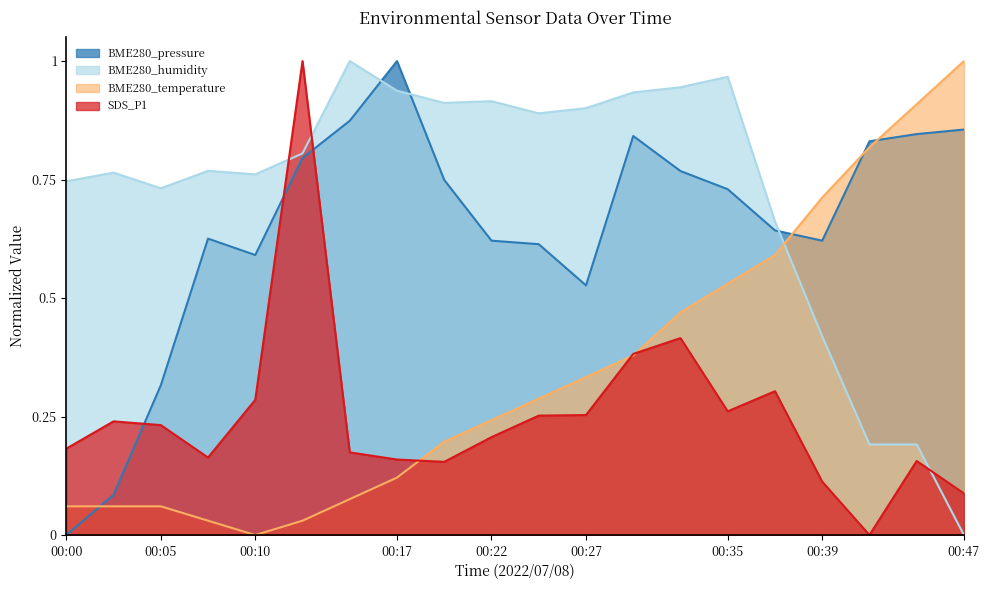

Reading left to right, what are all the values shown in this chart?

BME280_pressure: 0.0	0.1	0.3	0.6	0.6	0.8	0.9	1.0	0.7	0.6	0.6	0.5	0.8	0.8	0.7	0.6	0.6	0.8	0.8	0.9
BME280_humidity: 0.7	0.8	0.7	0.8	0.8	0.8	1.0	0.9	0.9	0.9	0.9	0.9	0.9	0.9	1.0	0.7	0.4	0.2	0.2	0.0
BME280_temperature: 0.1	0.1	0.1	0.0	0.0	0.0	0.1	0.1	0.2	0.2	0.3	0.3	0.4	0.5	0.5	0.6	0.7	0.8	0.9	1.0
SDS_P1: 0.2	0.2	0.2	0.2	0.3	1.0	0.2	0.2	0.2	0.2	0.3	0.3	0.4	0.4	0.3	0.3	0.1	0.0	0.2	0.1